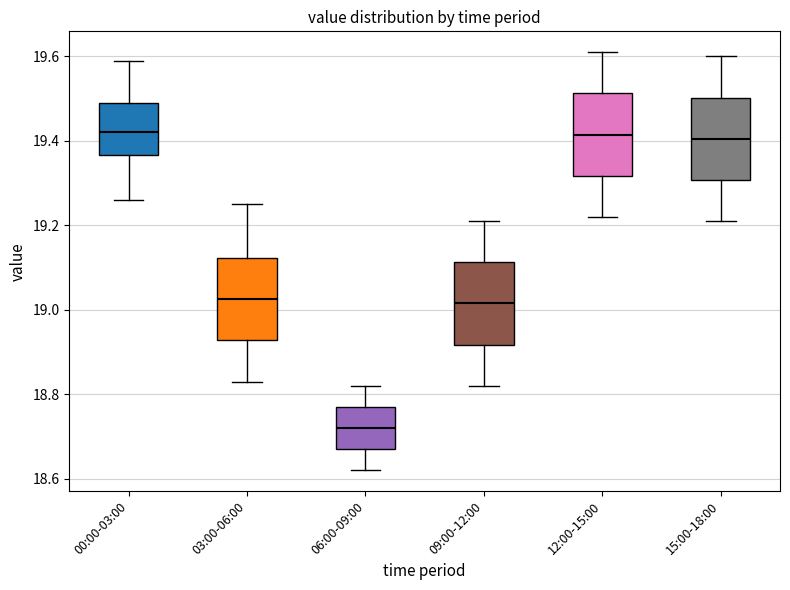

Where is the upper edge of the box for 09:00-12:00 on the y-axis? The values are not printed on the chart, so give them approximately, as read against the axis.

19.12